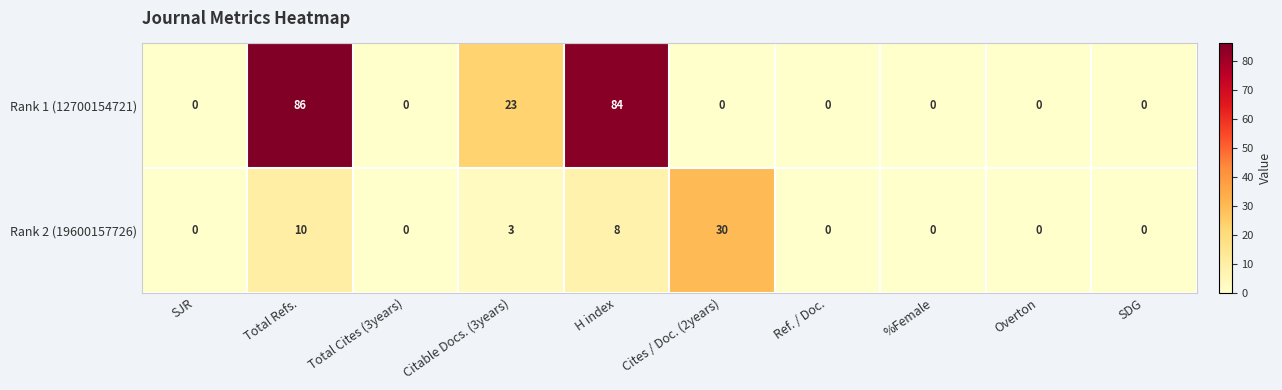

List the series in order of their peak value, lowest first.

Rank 2 (19600157726), Rank 1 (12700154721)